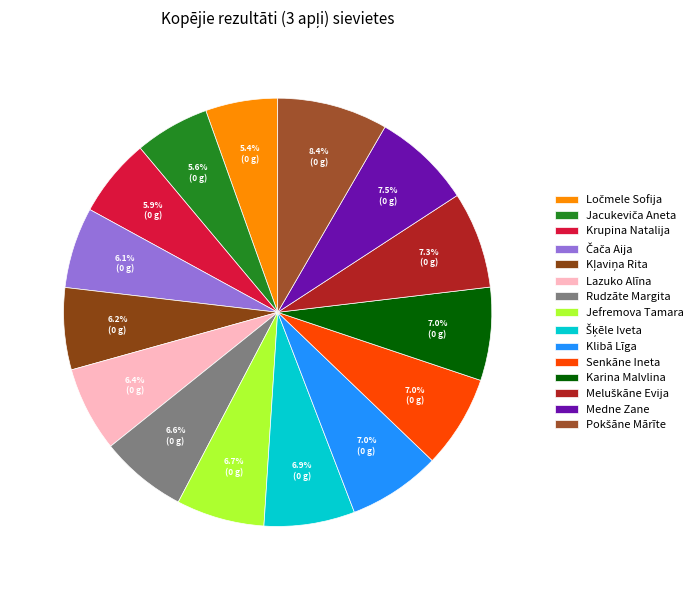

Which slice is the smallest?

Ločmele Sofija